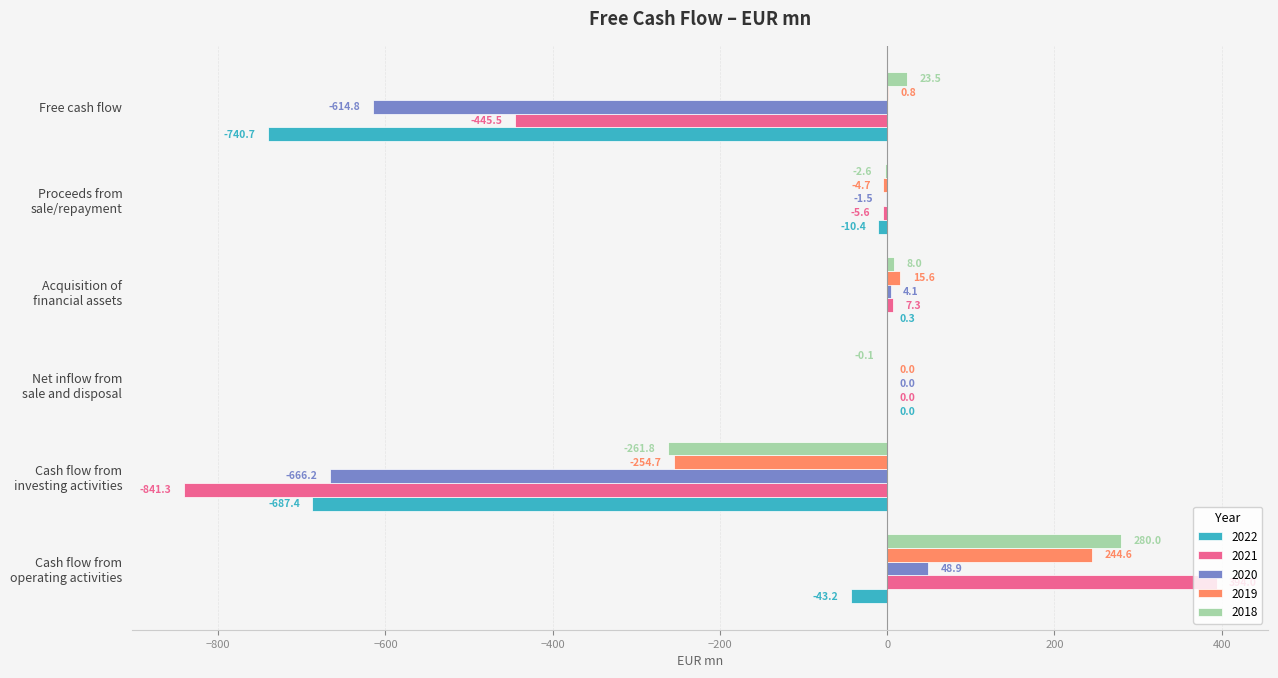

Is it true that 2021 equals -230.5 at Free cash flow?

False